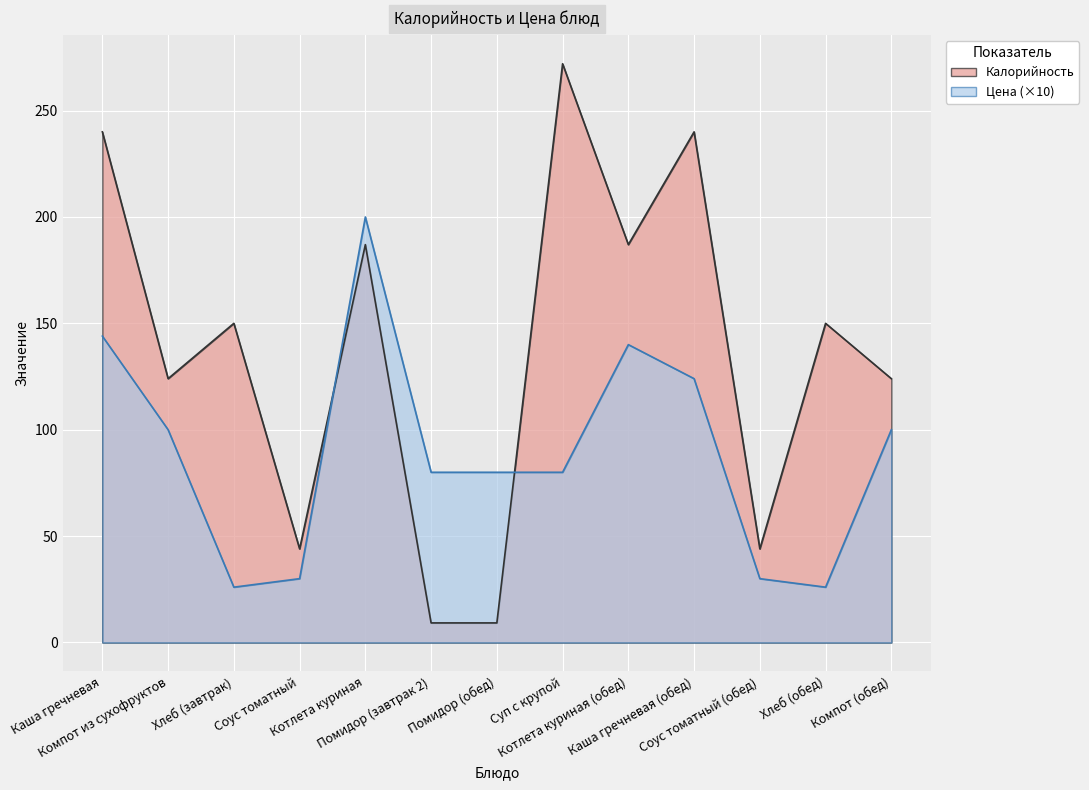

What is the average value of the Калорийность series?

137.0